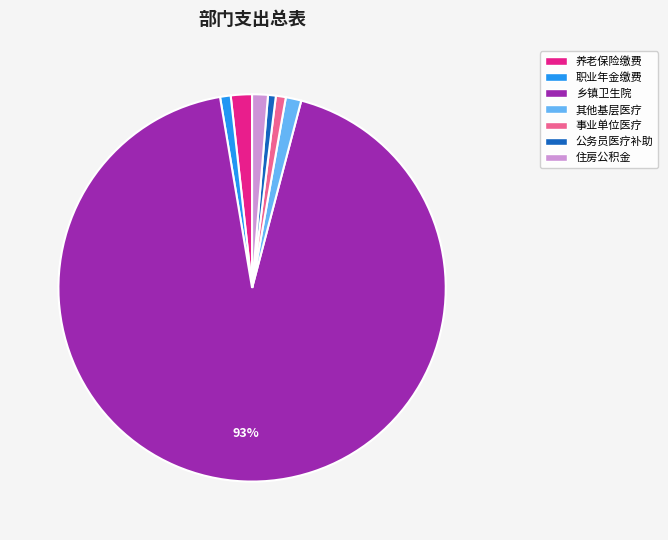

How many slices are in this pie chart?

7